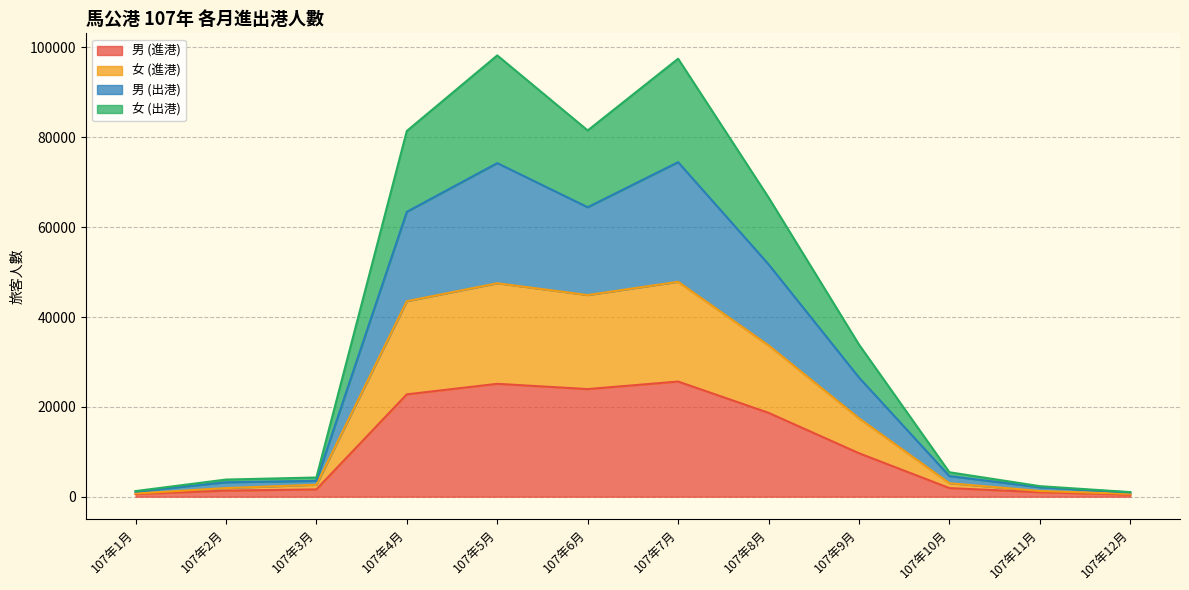

How many lines are shown in the chart?

4